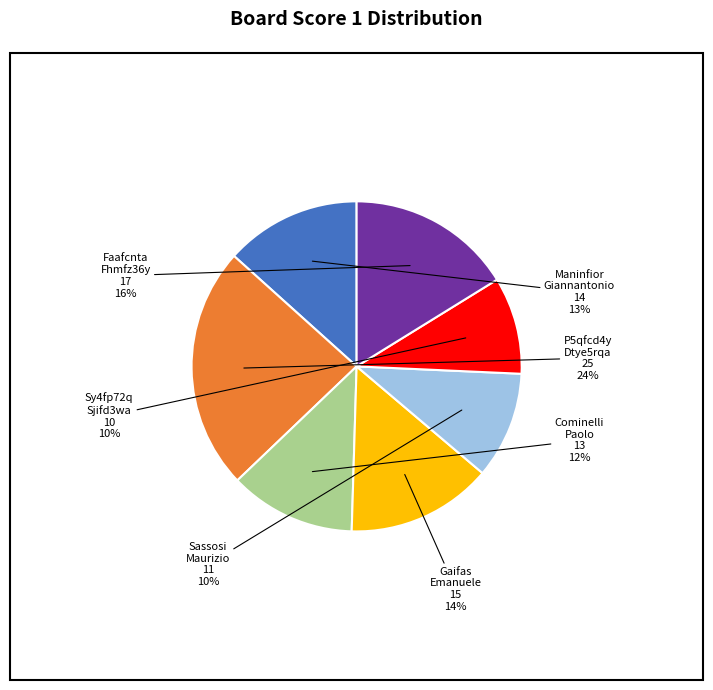

To the nearest percent, what is the average slice percentage?

14%